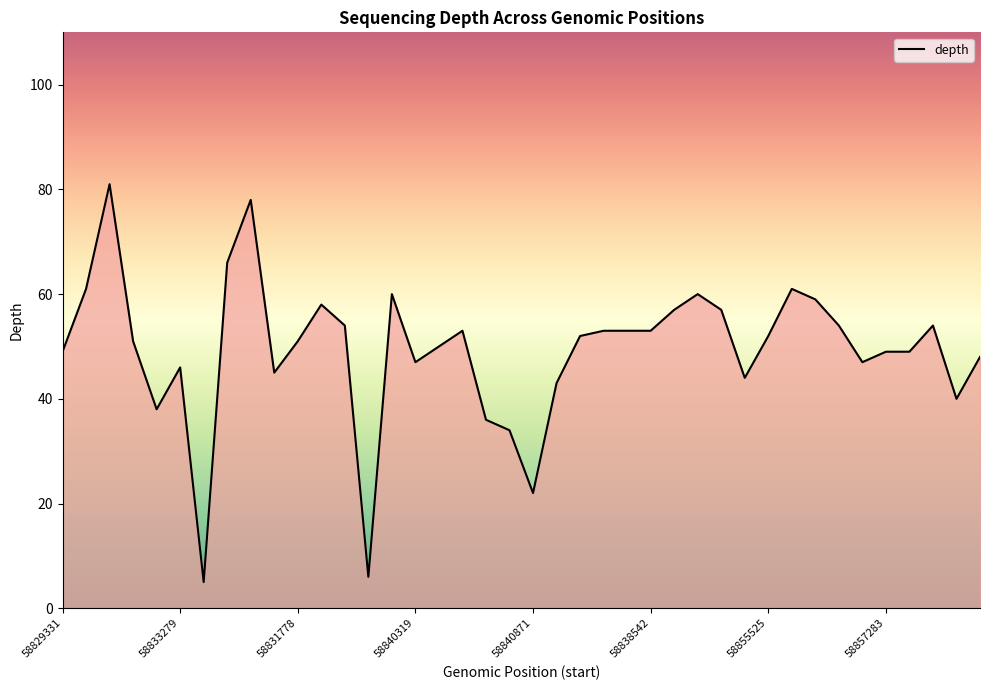

What is the greatest value displayed?

81